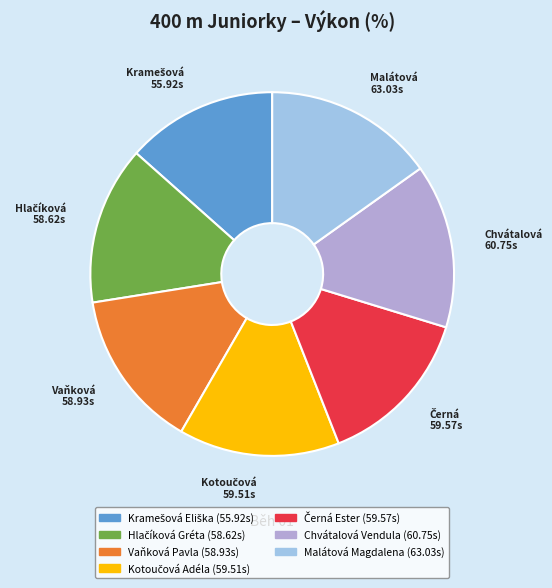

Is there a majority slice in this chart?

No